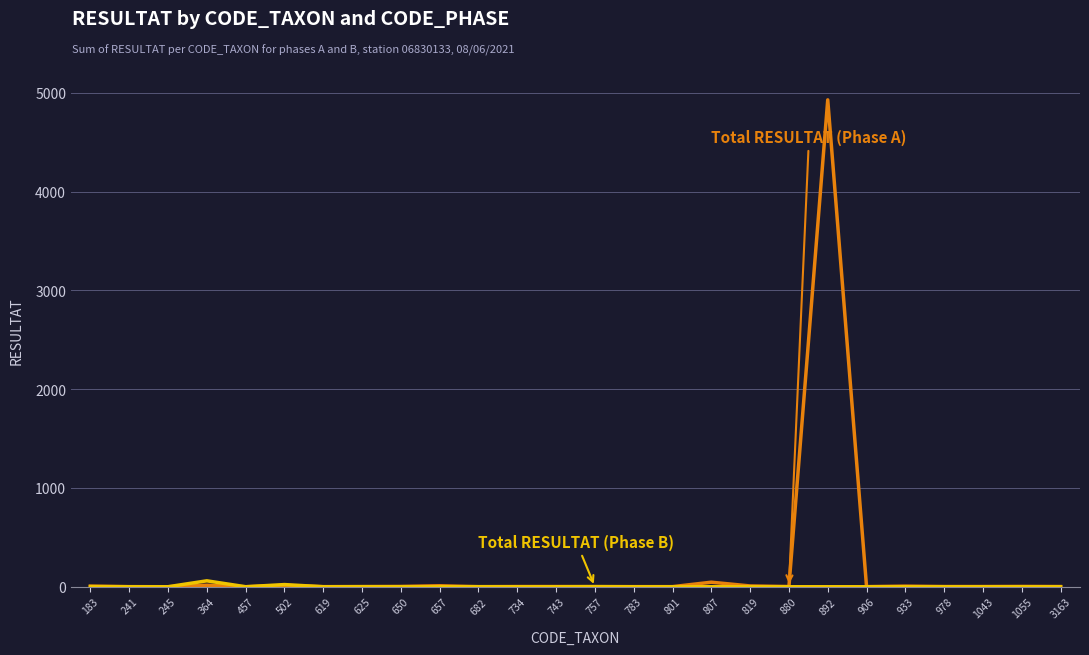

At which category is the sum across all series the highest?

892